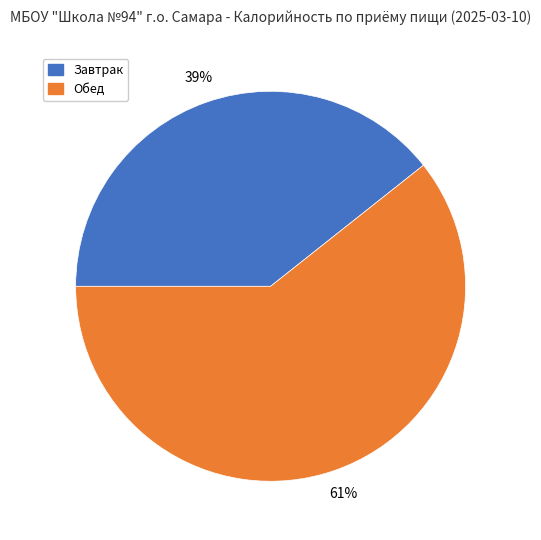

To the nearest percent, what is the average slice percentage?

50%